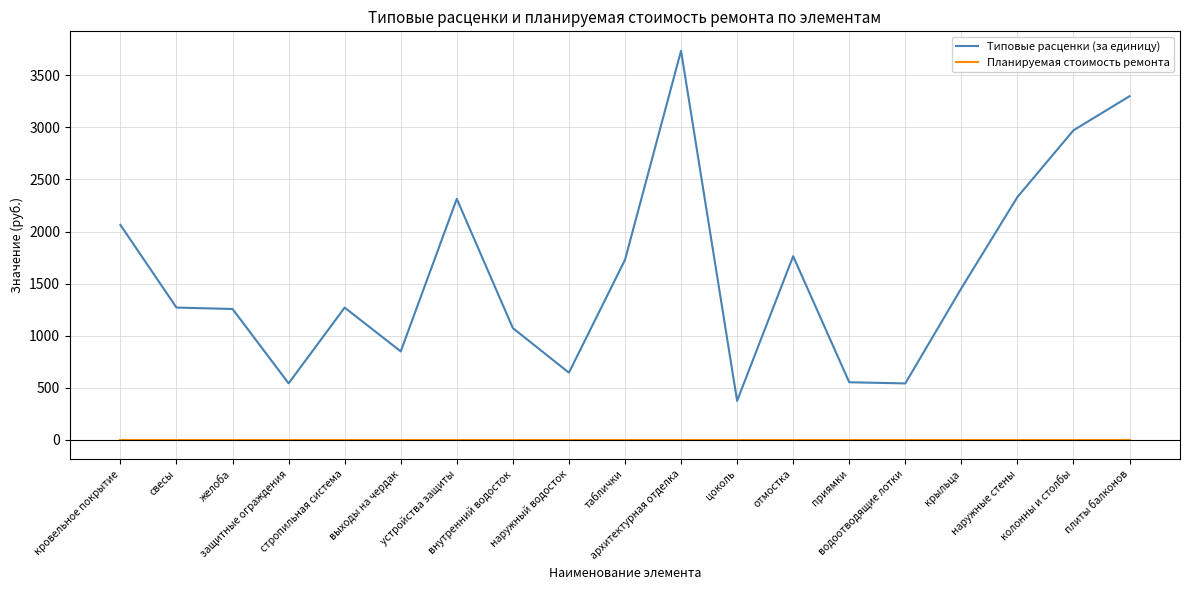

What is the greatest value displayed?

3735.1